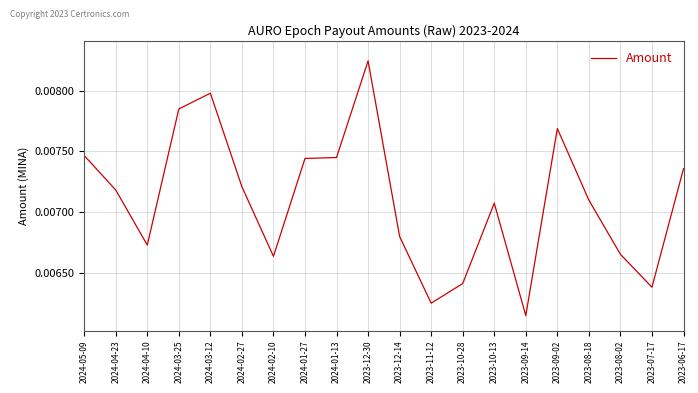

Count the number of data series in this chart.

1